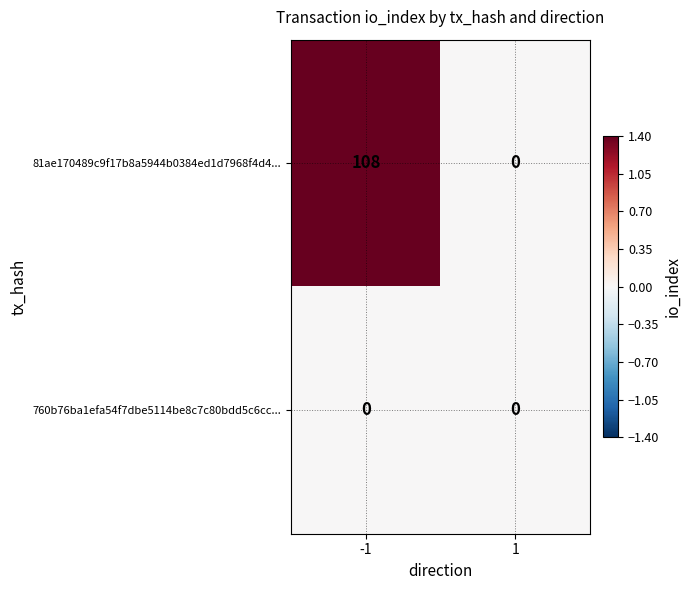

How many positive values does the 81ae170489c9f17b8a5944b0384ed1d7968f4d4... series have?

1